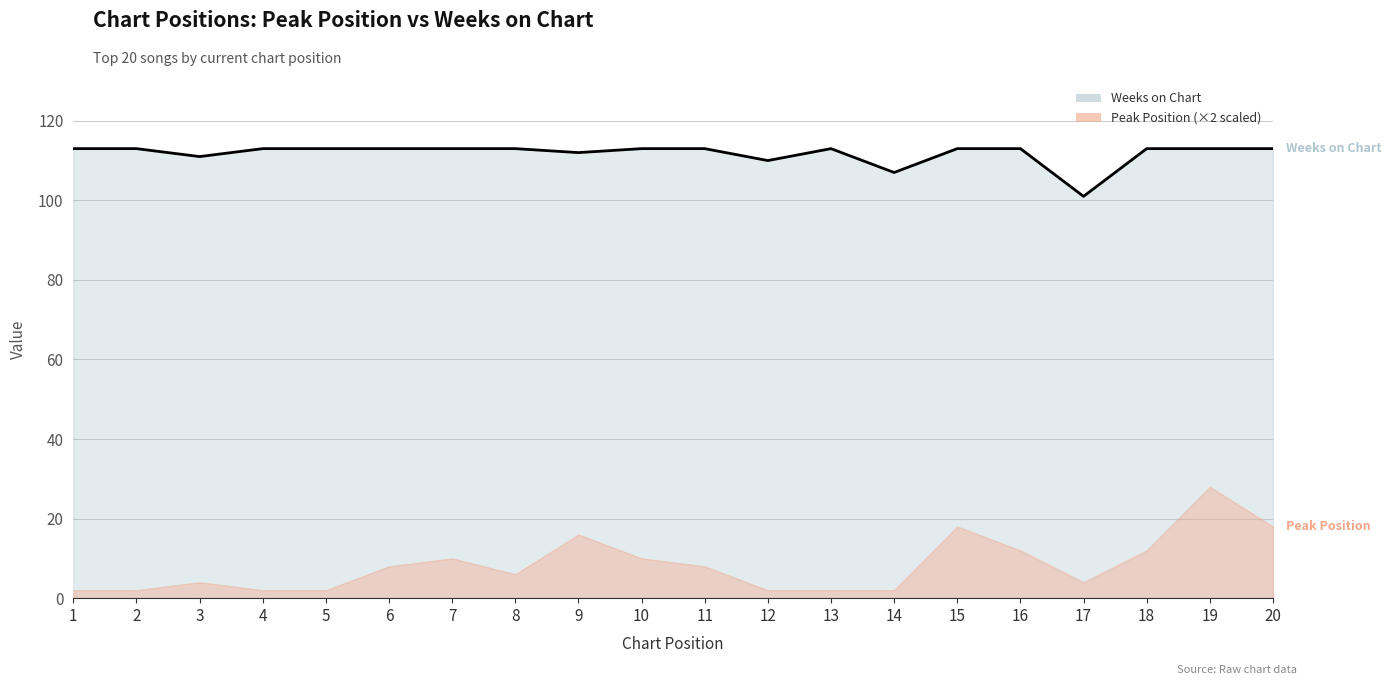

Which label corresponds to the smallest value in the chart?

17